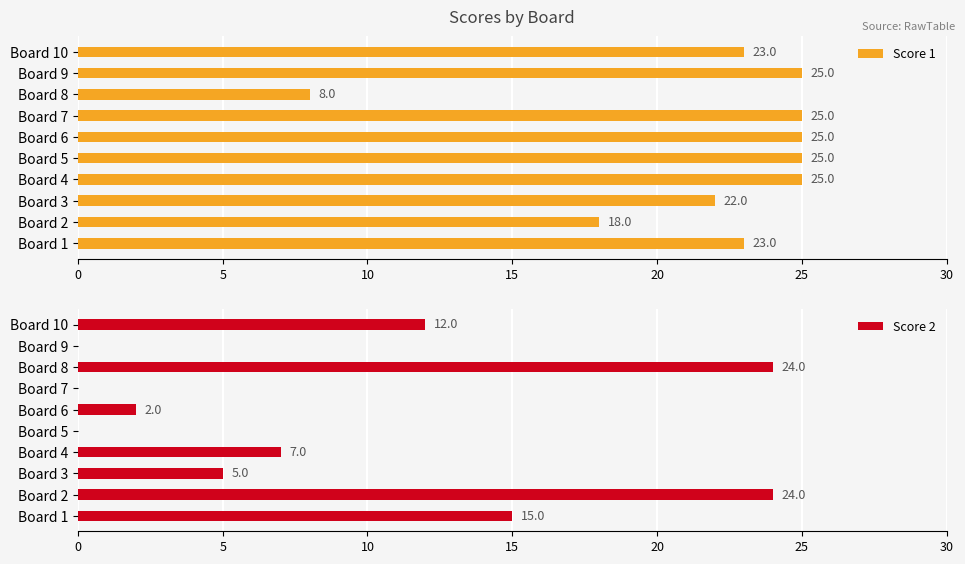

What is the maximum value for Score 1?

25